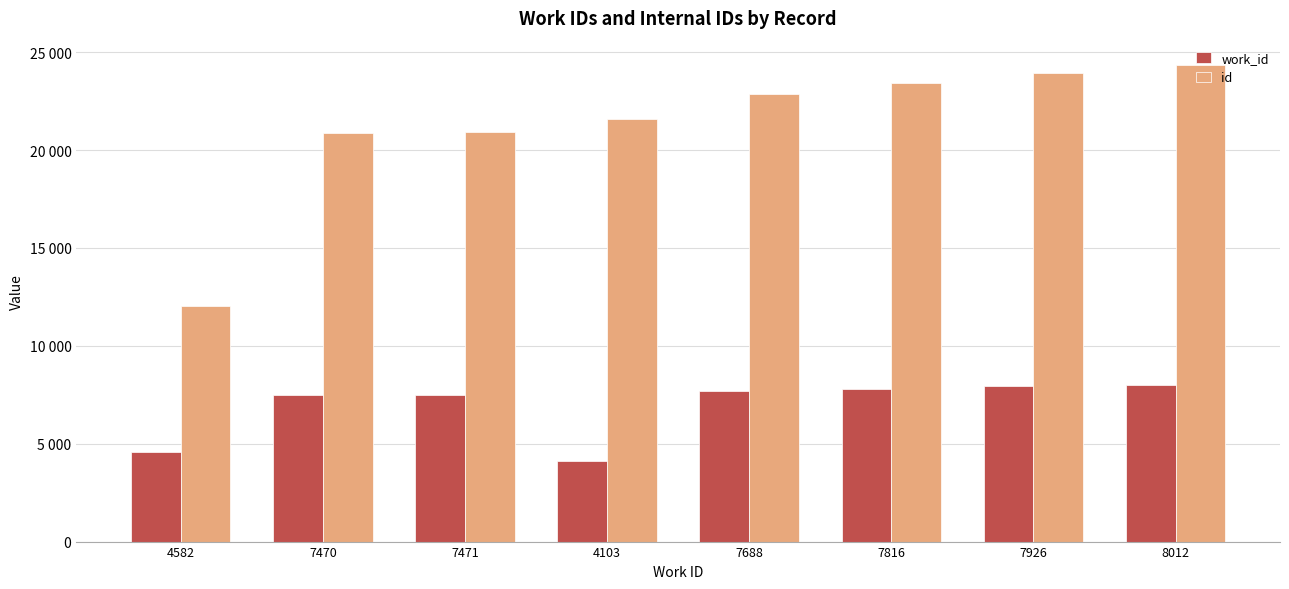

What are all the series names shown in the legend?

work_id, id